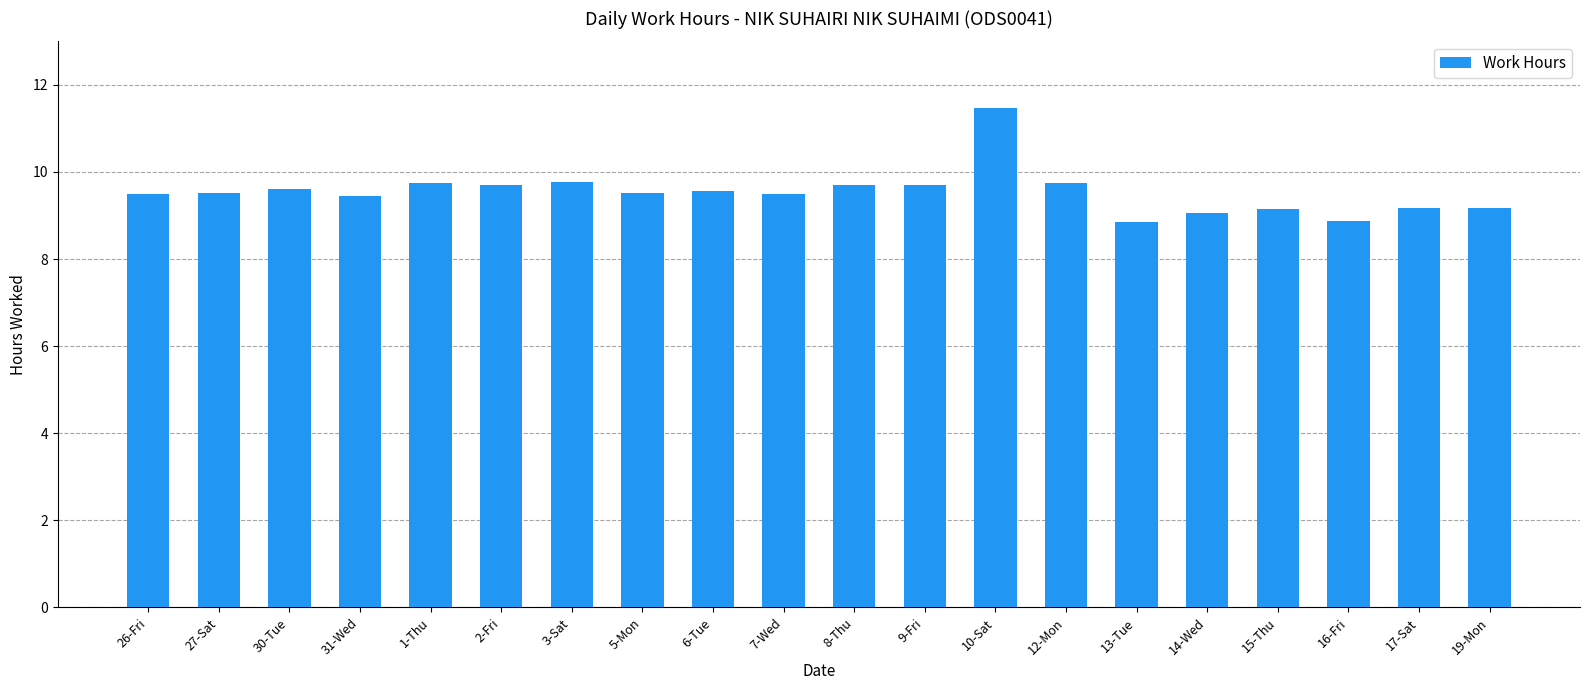

Is it true that the value at 10-Sat is 11.5?

True